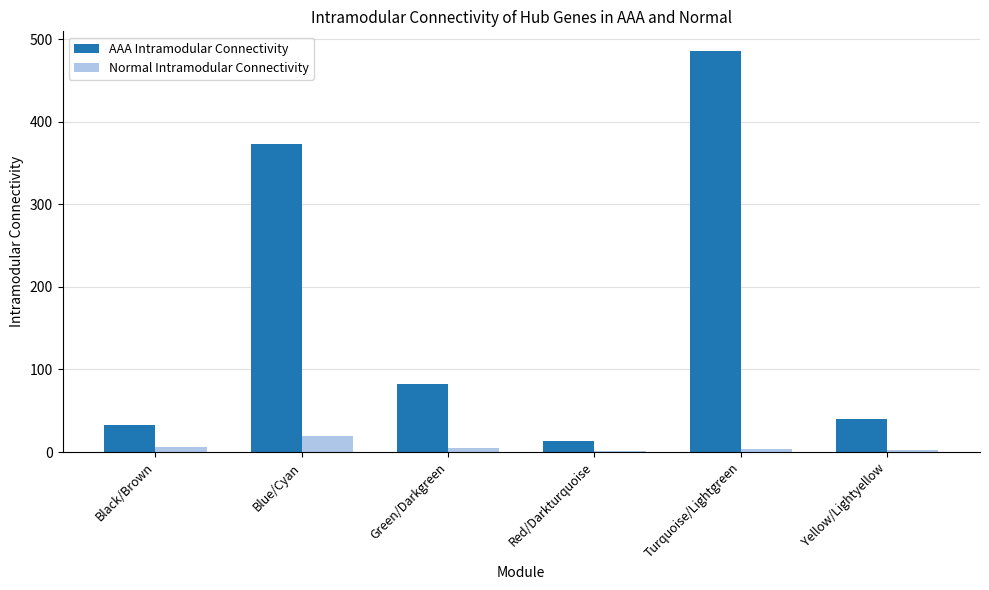

Which series has the widest spread of values?

AAA Intramodular Connectivity